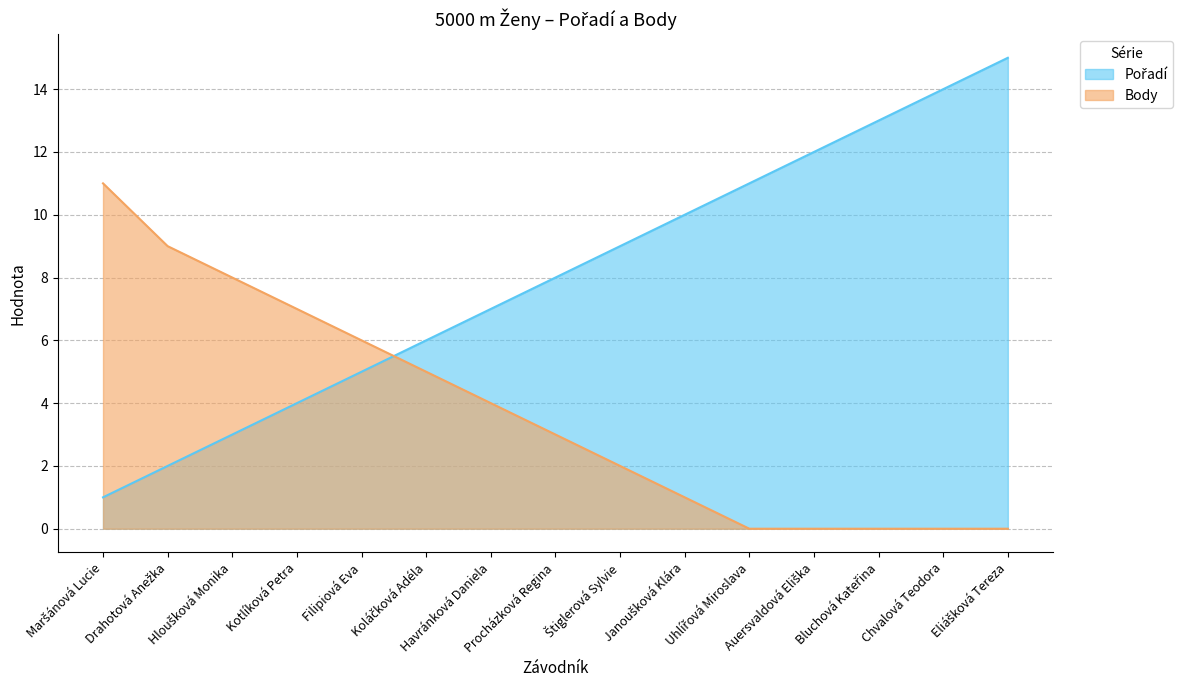

Between Eliášková Tereza and Janoušková Klára, which is larger?

Eliášková Tereza